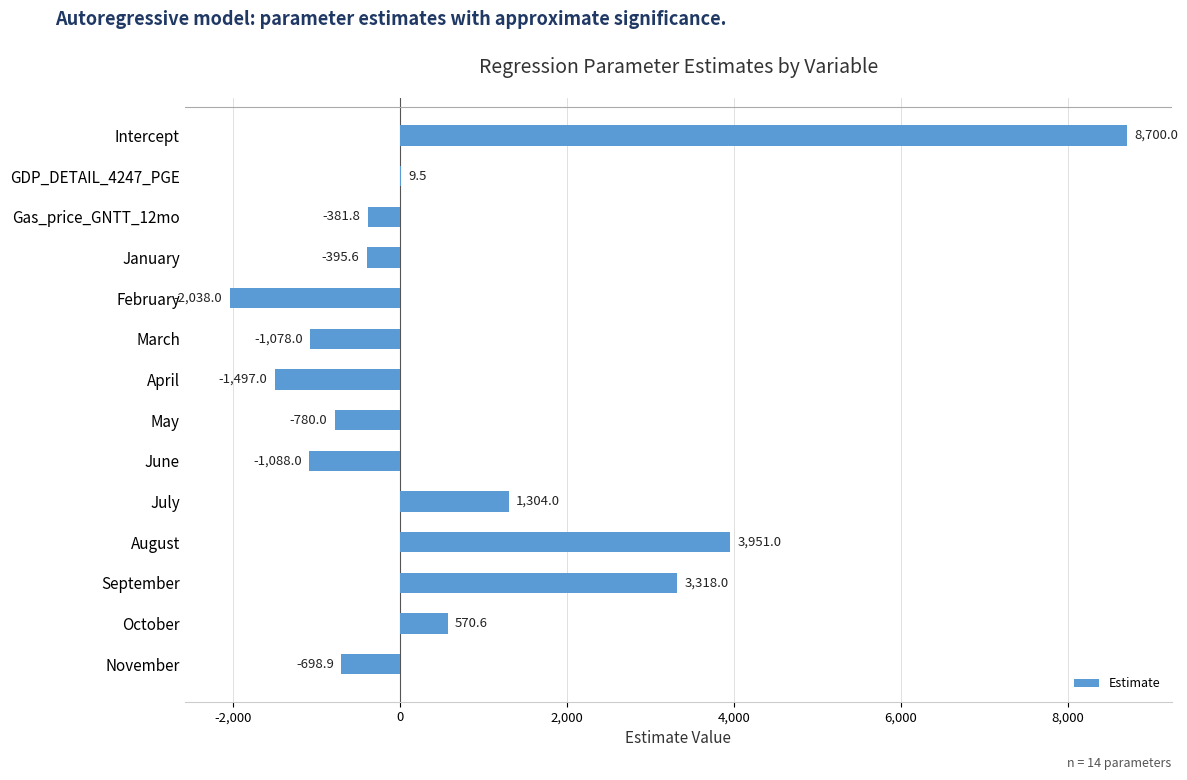

How many distinct data groups are displayed?

1